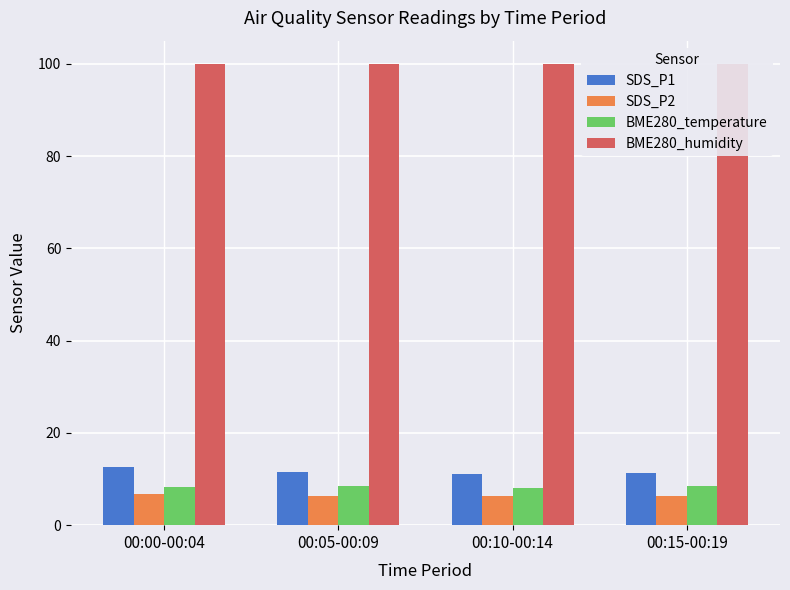

Which series has the largest range (max minus min)?

SDS_P1